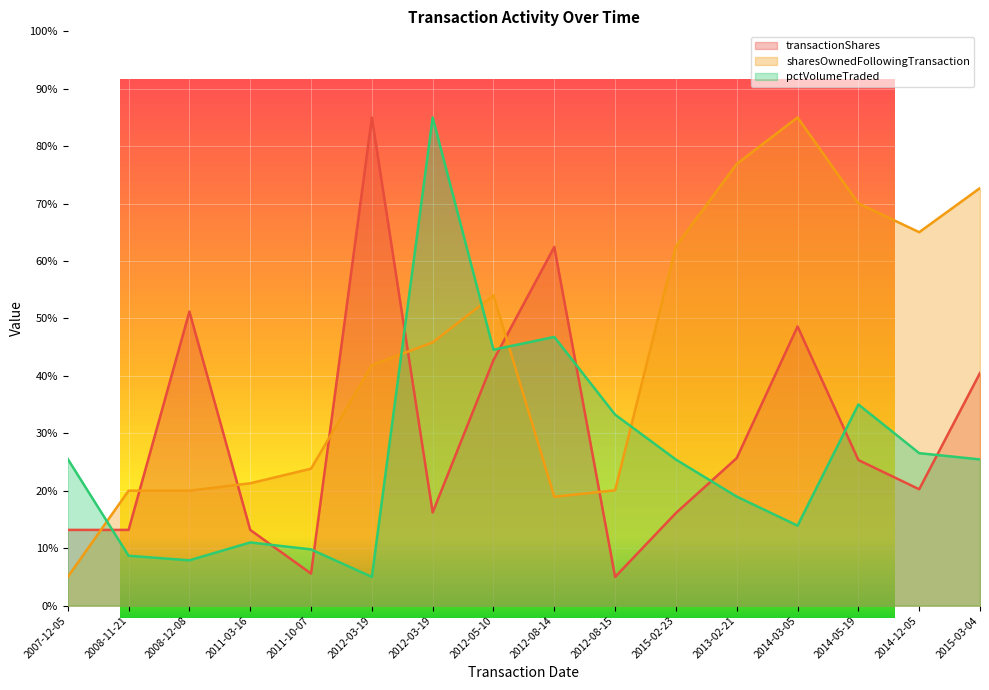

Which series has the largest total across all categories?

sharesOwnedFollowingTransaction